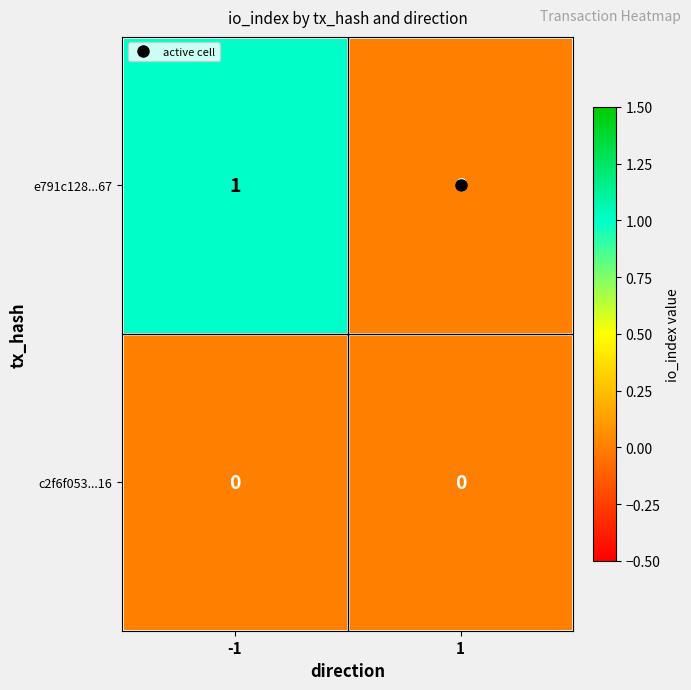

Which label corresponds to the largest value in the chart?

-1